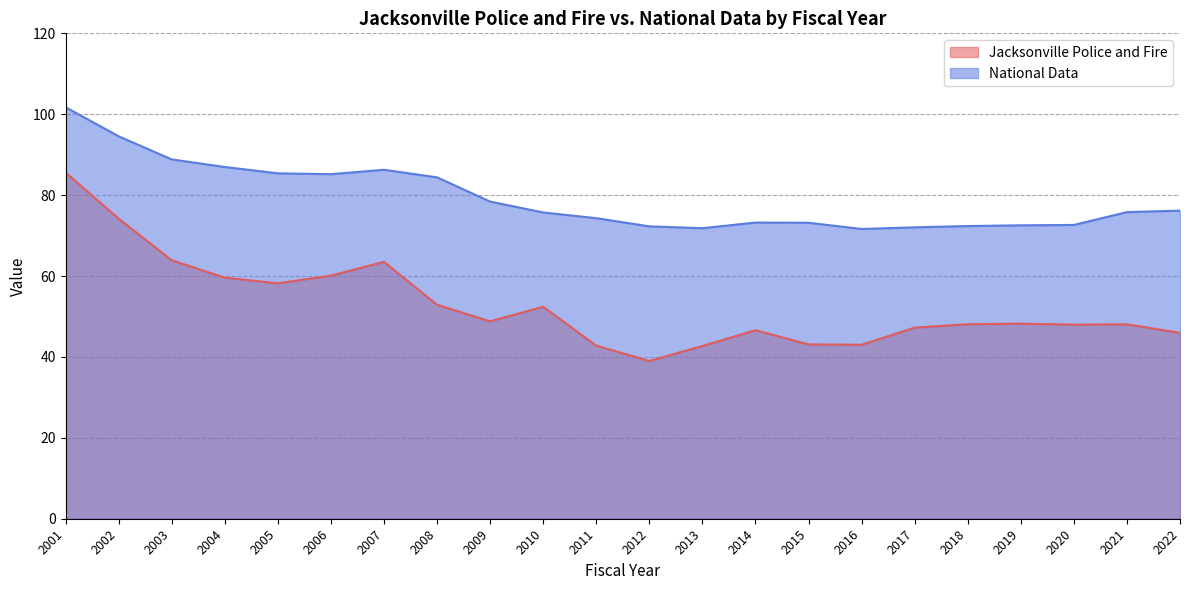

Reading left to right, list all the values displayed in this chart.

Jacksonville Police and Fire: 85.6	74.2	63.9	59.6	58.2	60.1	63.5	52.9	48.8	52.4	42.8	39.0	42.7	46.6	43.1	43.0	47.2	48.1	48.2	48.0	48.1	46.0
National Data: 101.7	94.6	88.8	87.0	85.4	85.2	86.3	84.4	78.4	75.7	74.3	72.3	71.8	73.2	73.2	71.6	72.0	72.4	72.5	72.6	75.8	76.2